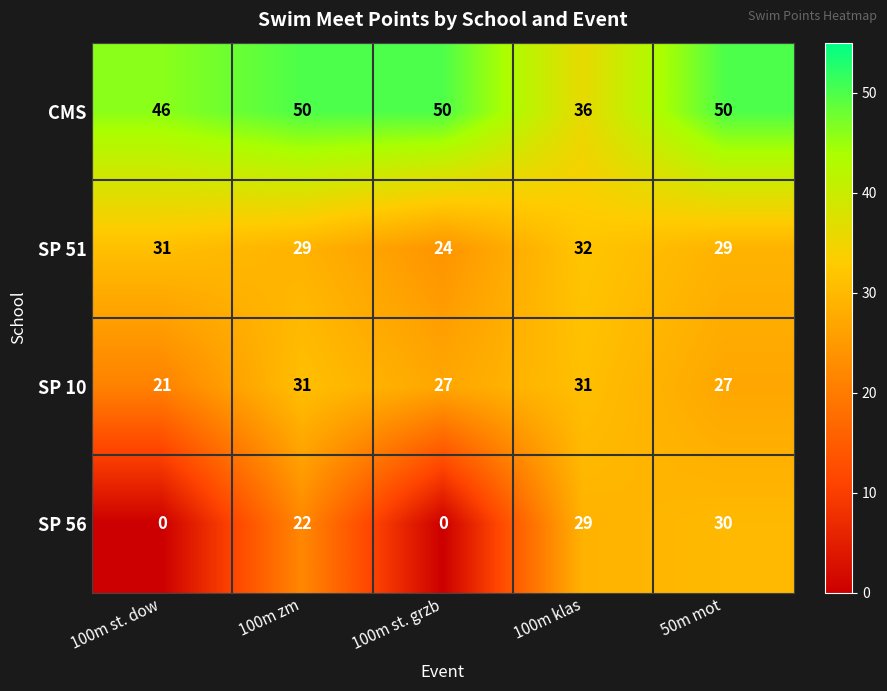

Rank the series at 100m klas from lowest to highest value.

SP 56, SP 10, SP 51, CMS